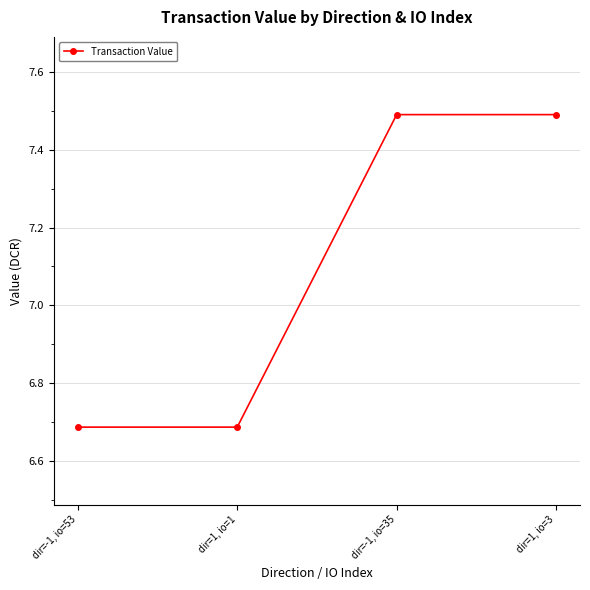

What is the greatest value displayed?

7.5